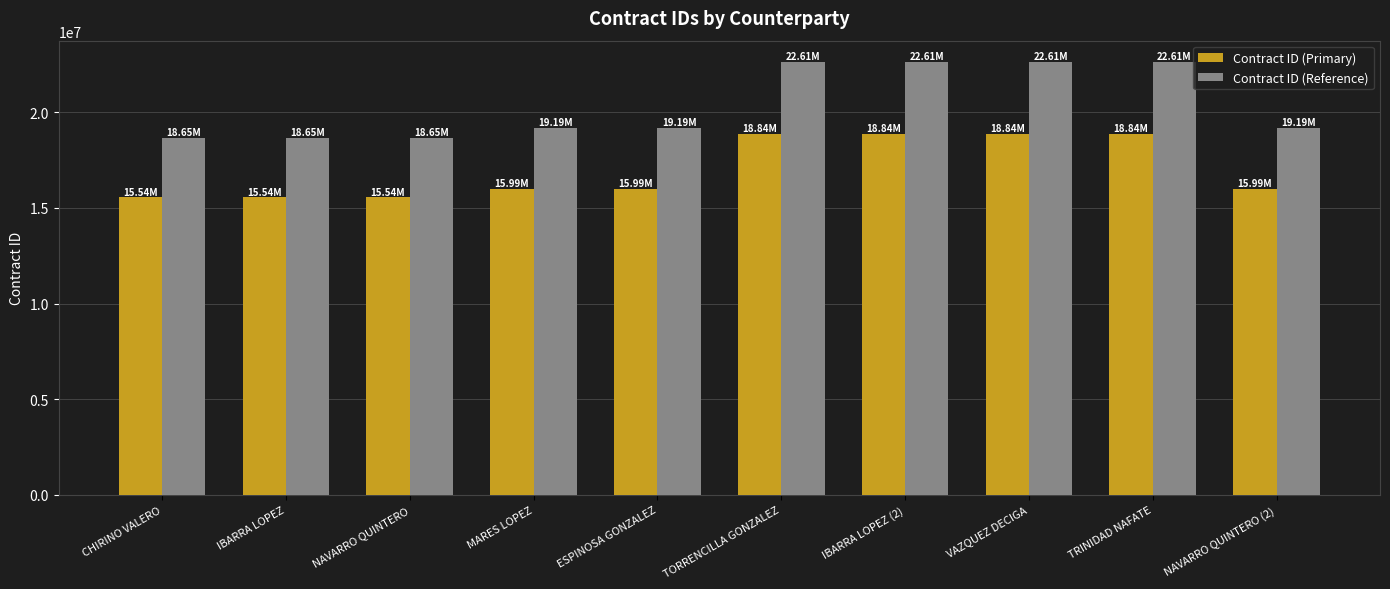

How many series are shown in this chart?

2